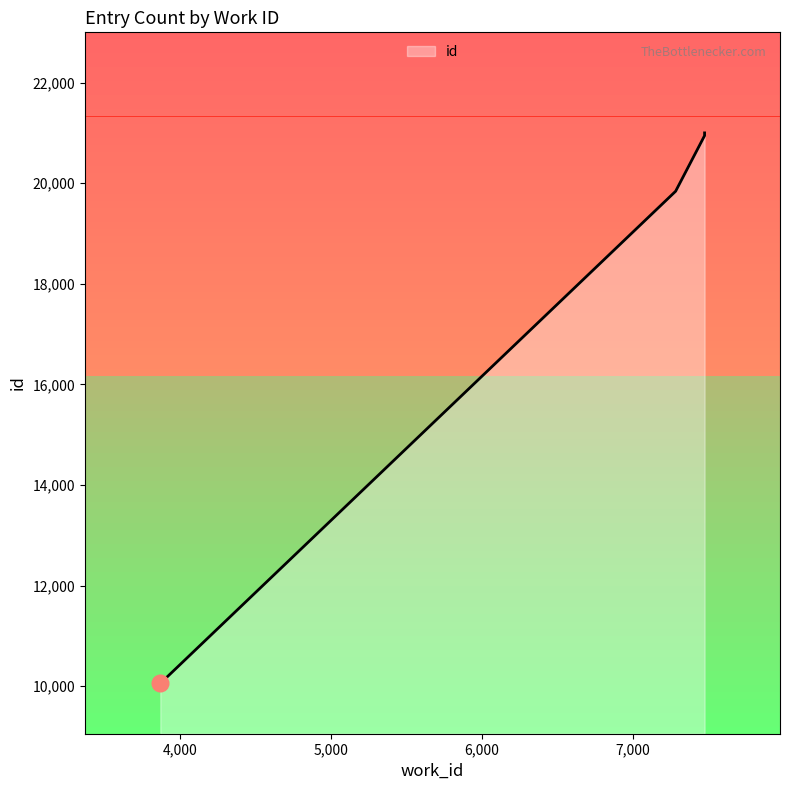

The value at 7284 is 19841. True or false?

True